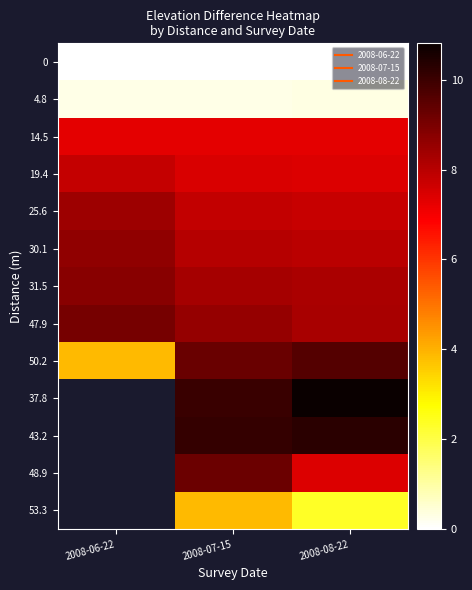

The 53.3 series shows 3.9 at 2008-07-15. True or false?

True